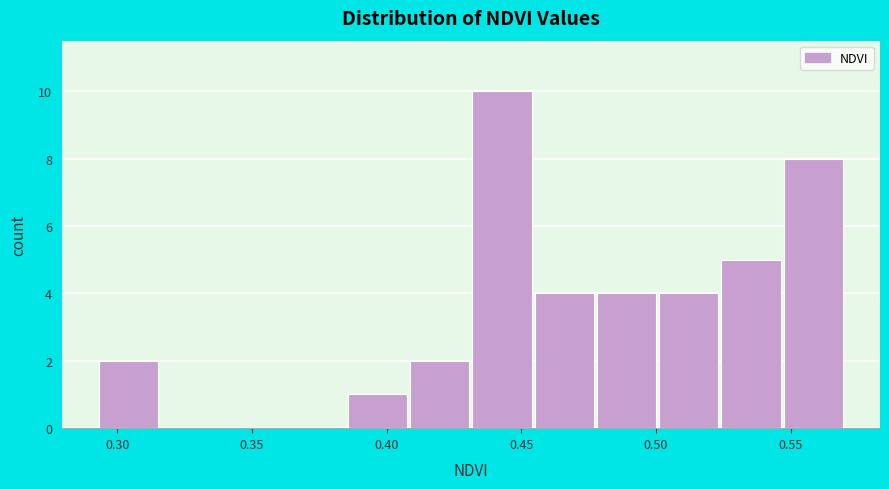

Over which range of the x-axis is the bar tallest?

0.430 to 0.455